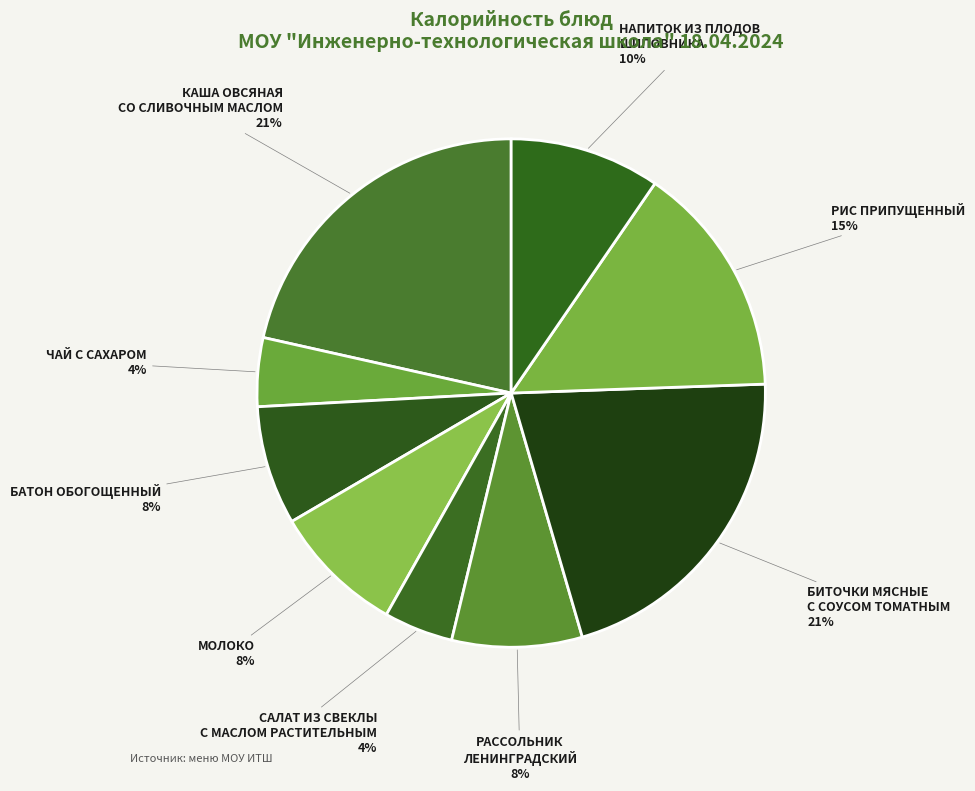

Count the number of slices in the pie.

9